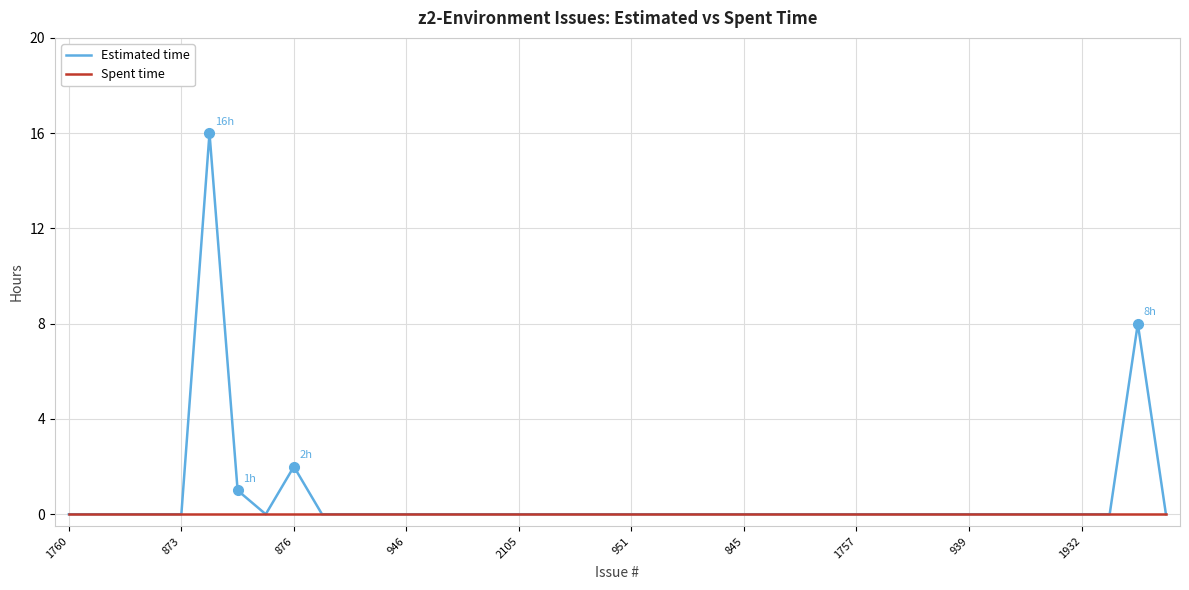

Which series has the largest range (max minus min)?

Estimated time